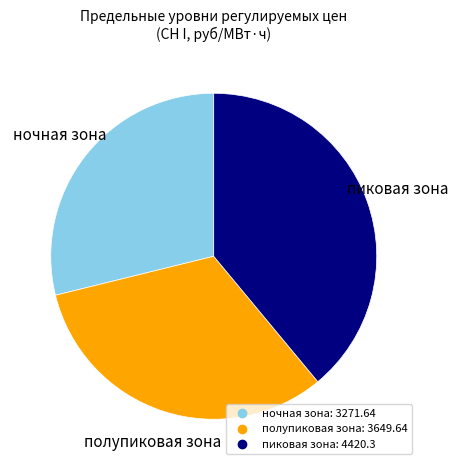

Is it true that пиковая зона is 39% of the pie?

True